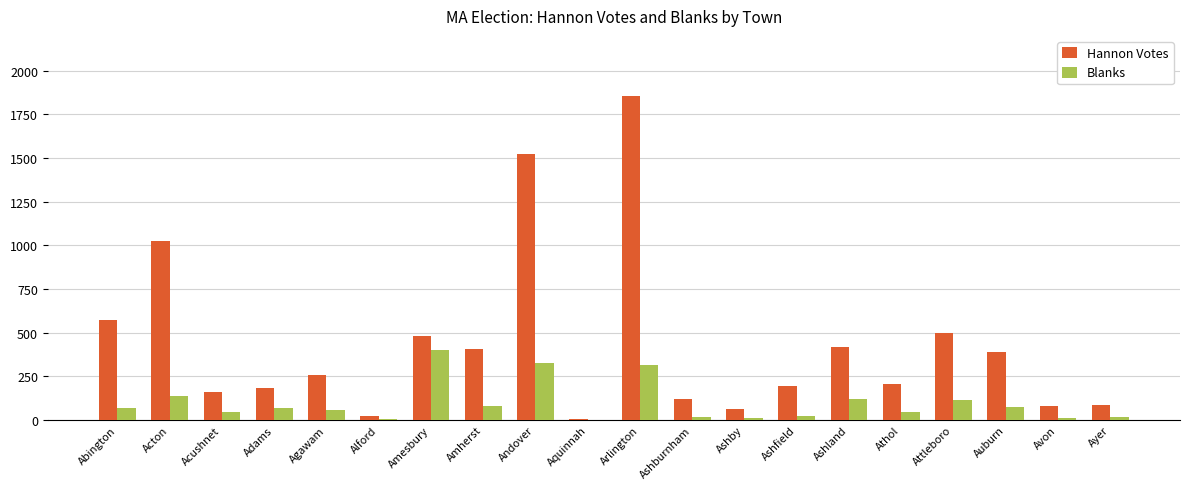

What is the sum of the Hannon Votes values at Arlington and Ashby?

1919